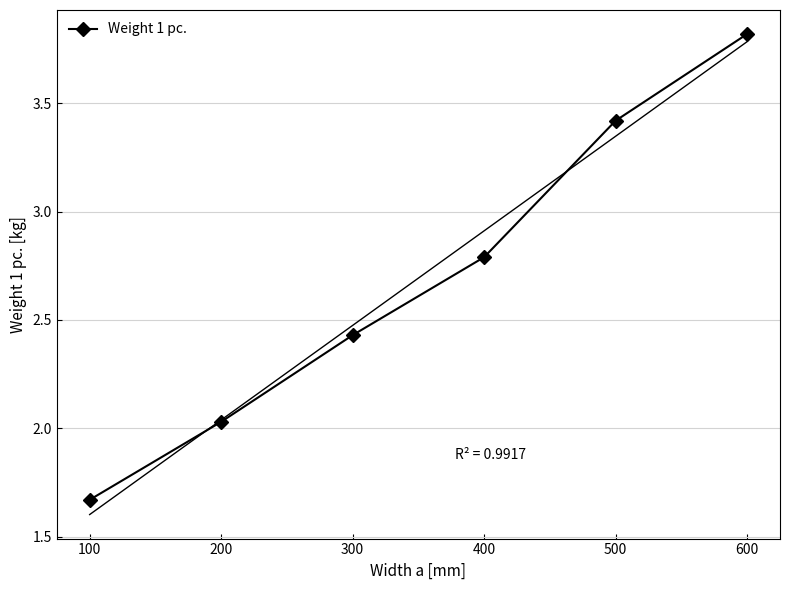

What is the minimum value shown in the chart?

1.7